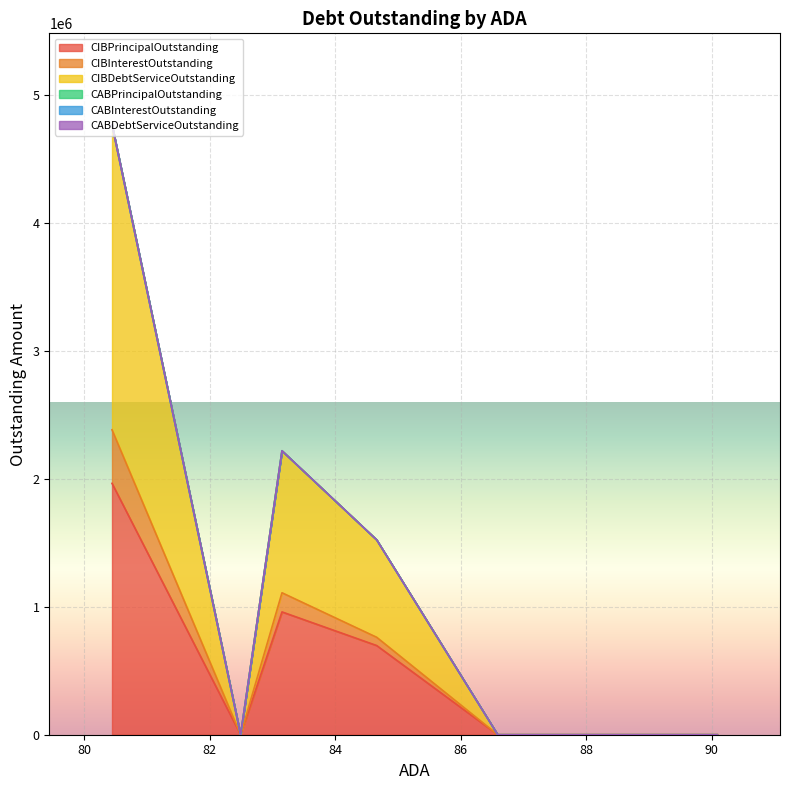

True or false: CIBInterestOutstanding has a value of 0.0 at 86.74.

True